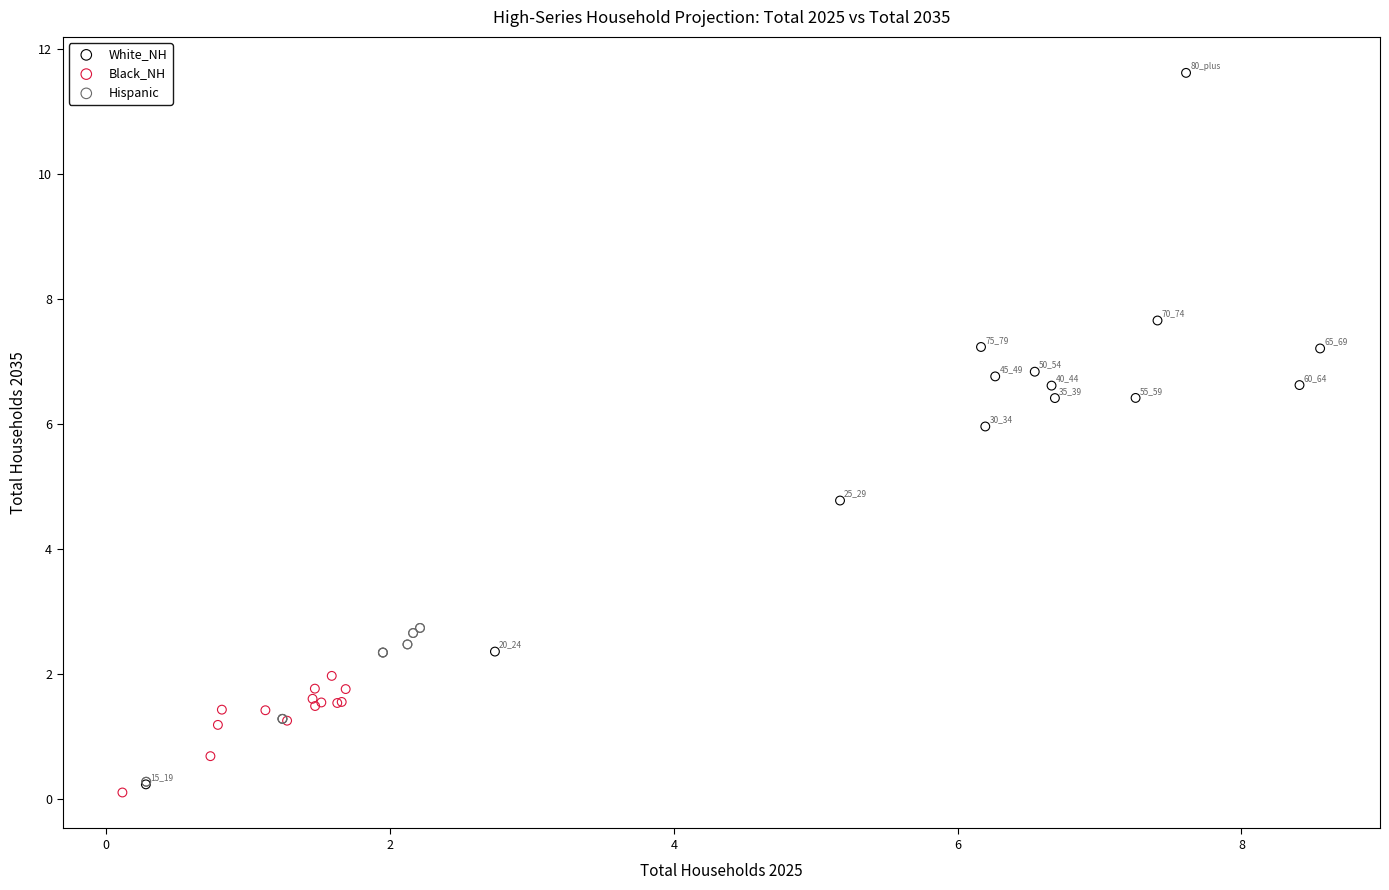

Which series has the largest Y range (max minus min)?

White_NH